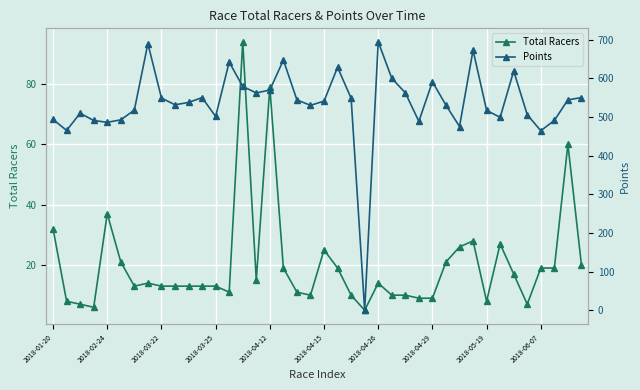

What is the value of the Total Racers point at the 17th from the left?

79.0